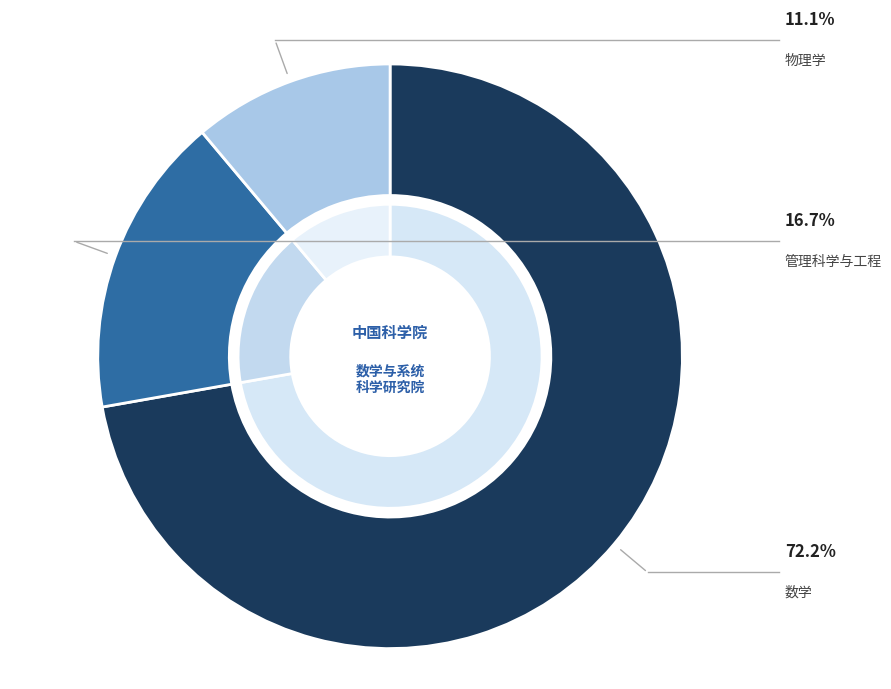

To the nearest percent, what portion does 数学 represent?

72%